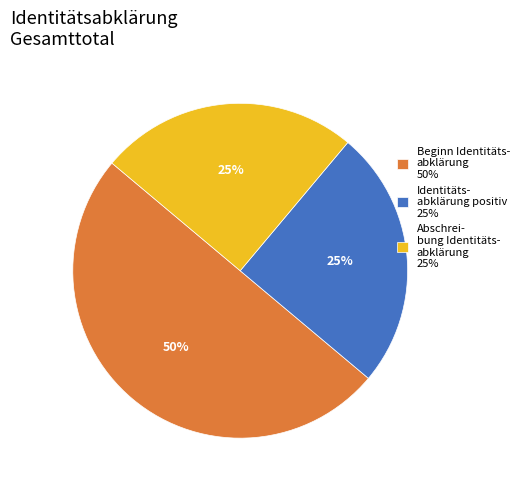

Which category accounts for the majority?

Beginn Identitäts- abklärung 50%